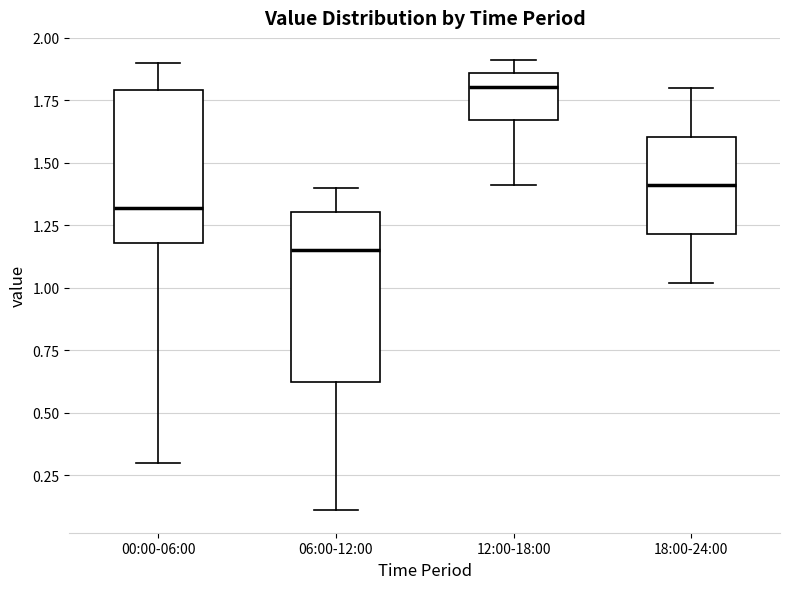

Which box has the highest median line?

12:00-18:00